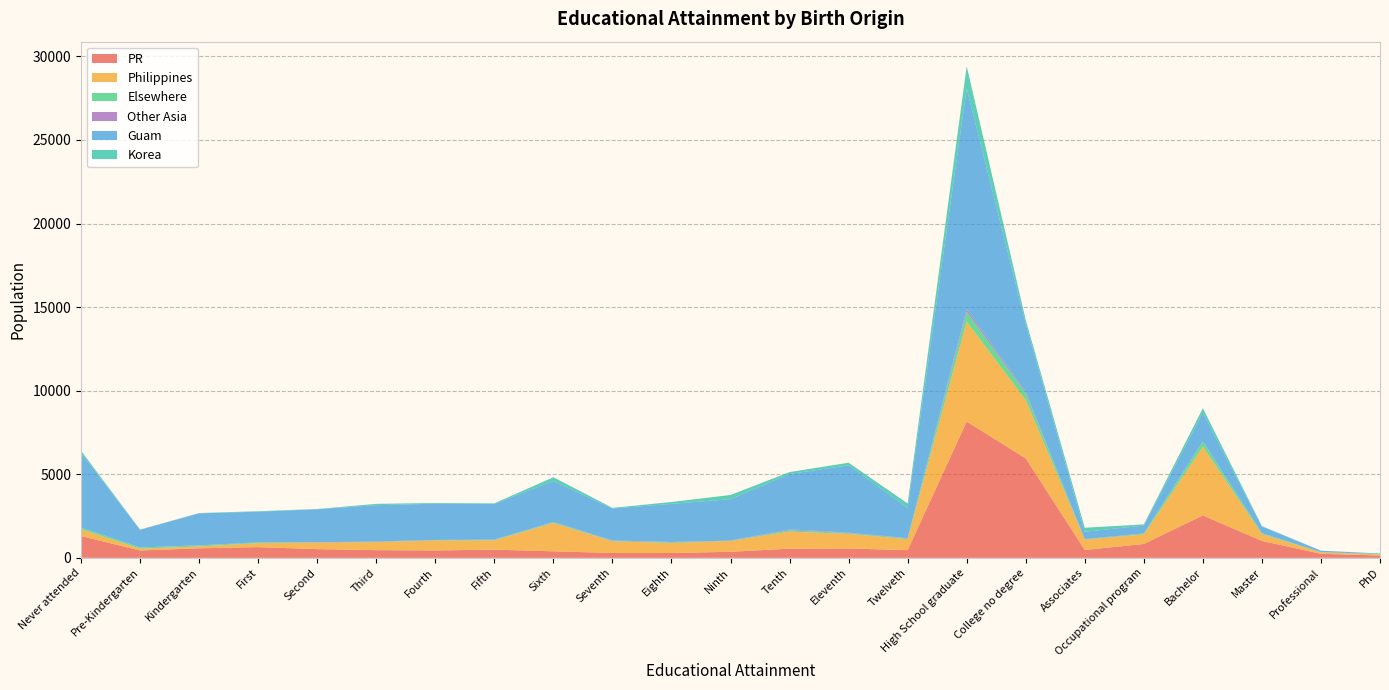

Reading left to right, what are all the values shown in this chart?

PR: Never attended=1300	Pre-Kindergarten=440	Kindergarten=570	First=640	Second=520	Third=460	Fourth=440	Fifth=490	Sixth=390	Seventh=290	Eighth=290	Ninth=360	Tenth=550	Eleventh=560	Twelveth=460	High School graduate=8150	College no degree=5950	Associates=470	Occupational program=830	Bachelor=2540	Master=1010	Professional=240	PhD=140
Philippines: Never attended=410	Pre-Kindergarten=110	Kindergarten=110	First=240	Second=400	Third=480	Fourth=600	Fifth=560	Sixth=1690	Seventh=700	Eighth=600	Ninth=650	Tenth=1020	Eleventh=870	Twelveth=660	High School graduate=5980	College no degree=3490	Associates=620	Occupational program=570	Bachelor=4110	Master=410	Professional=90	PhD=60
Elsewhere: Never attended=100	Pre-Kindergarten=70	Kindergarten=60	First=40	Second=0	Third=20	Fourth=20	Fifth=30	Sixth=50	Seventh=30	Eighth=40	Ninth=10	Tenth=80	Eleventh=50	Twelveth=40	High School graduate=590	College no degree=410	Associates=20	Occupational program=50	Bachelor=300	Master=50	Professional=10	PhD=30
Other Asia: Never attended=0	Pre-Kindergarten=0	Kindergarten=10	First=0	Second=10	Third=20	Fourth=10	Fifth=10	Sixth=20	Seventh=20	Eighth=20	Ninth=10	Tenth=50	Eleventh=30	Twelveth=20	High School graduate=160	College no degree=80	Associates=10	Occupational program=10	Bachelor=10	Master=10	Professional=0	PhD=0
Guam: Never attended=4470	Pre-Kindergarten=1060	Kindergarten=1910	First=1840	Second=1980	Third=2170	Fourth=2170	Fifth=2140	Sixth=2450	Seventh=1910	Eighth=2280	Ninth=2480	Tenth=3320	Eleventh=4020	Twelveth=1810	High School graduate=13210	College no degree=4070	Associates=440	Occupational program=470	Bachelor=1730	Master=390	Professional=90	PhD=30
Korea: Never attended=130	Pre-Kindergarten=10	Kindergarten=20	First=30	Second=10	Third=80	Fourth=40	Fifth=30	Sixth=220	Seventh=40	Eighth=110	Ninth=250	Tenth=110	Eleventh=160	Twelveth=260	High School graduate=1320	College no degree=230	Associates=240	Occupational program=70	Bachelor=260	Master=30	Professional=0	PhD=0